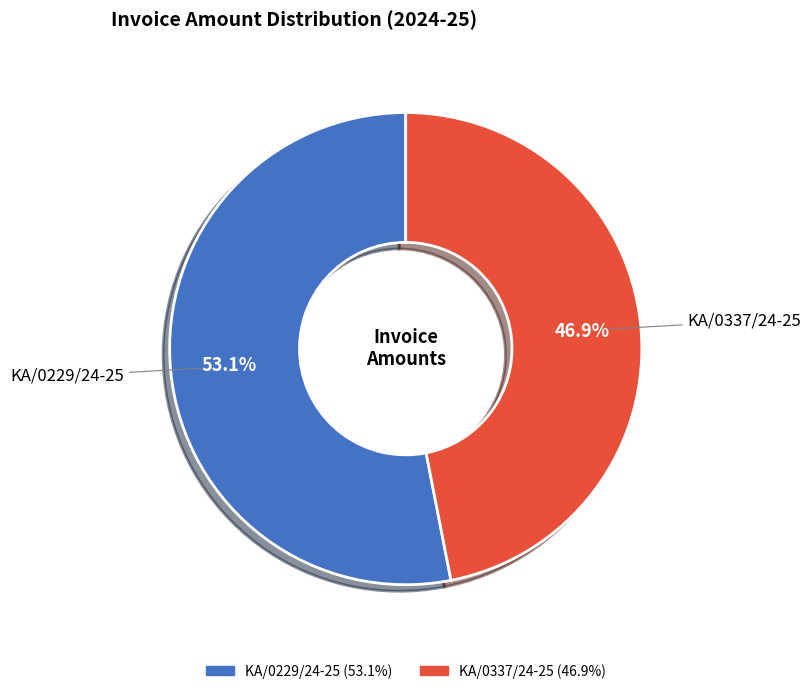

What portion of the pie excludes KA/0337/24-25?

53.1%